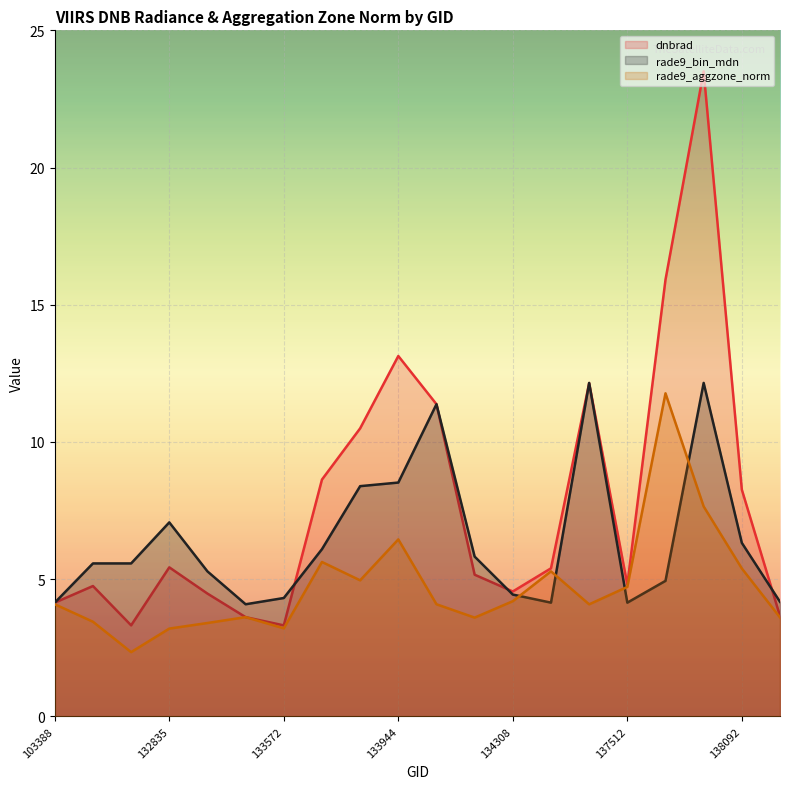

What is the value of the rade9_aggzone_norm point at the 4th from the left?

3.2